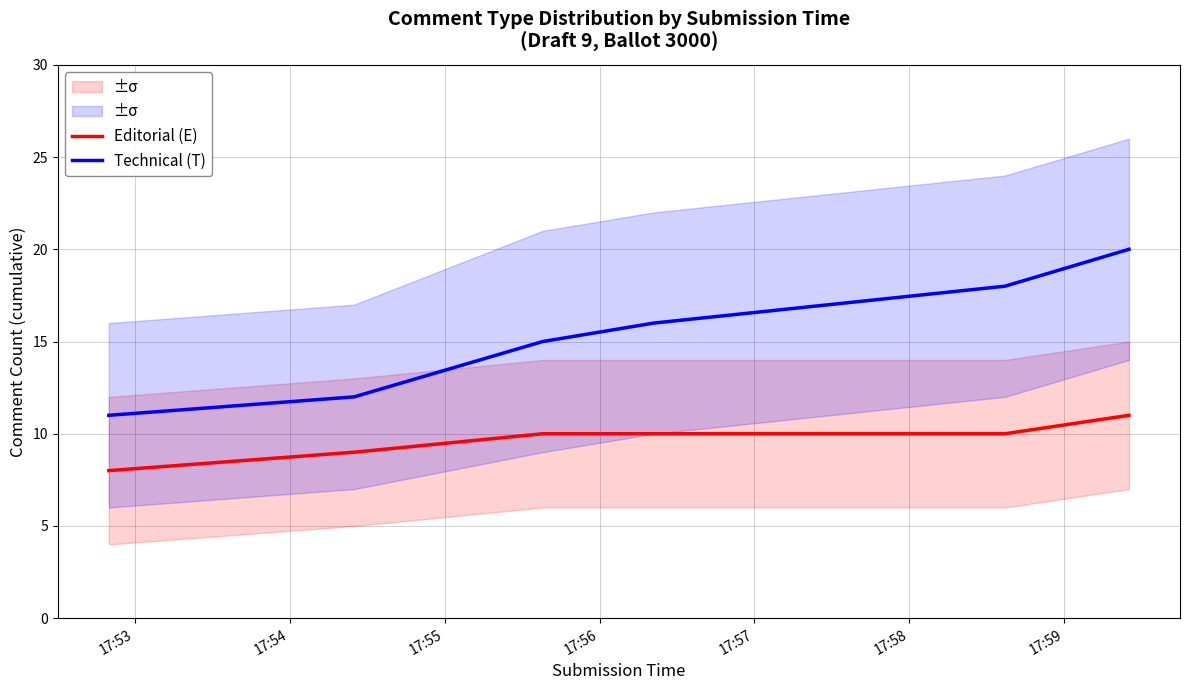

What is the highest value of the Technical (T) series?

20